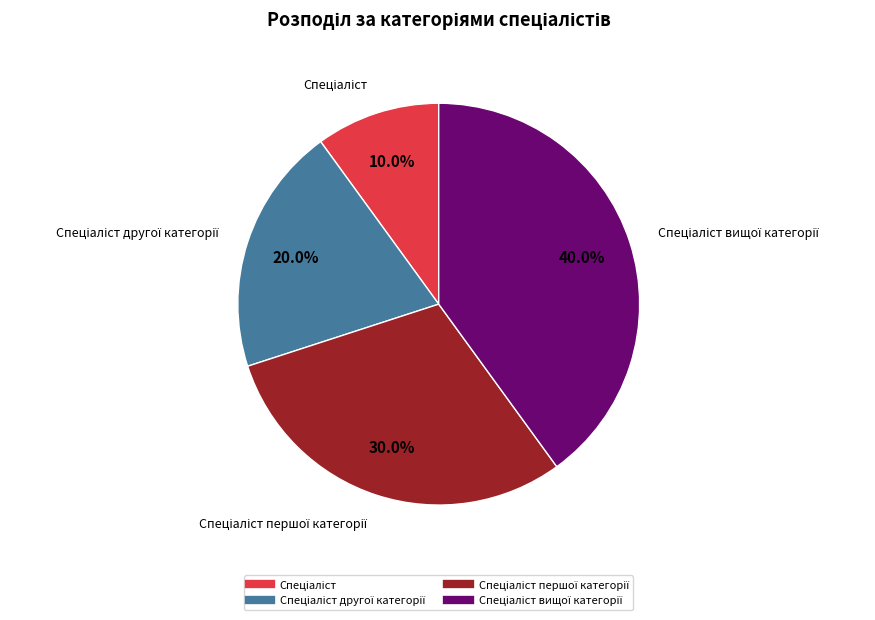

Does any single category account for the majority?

No